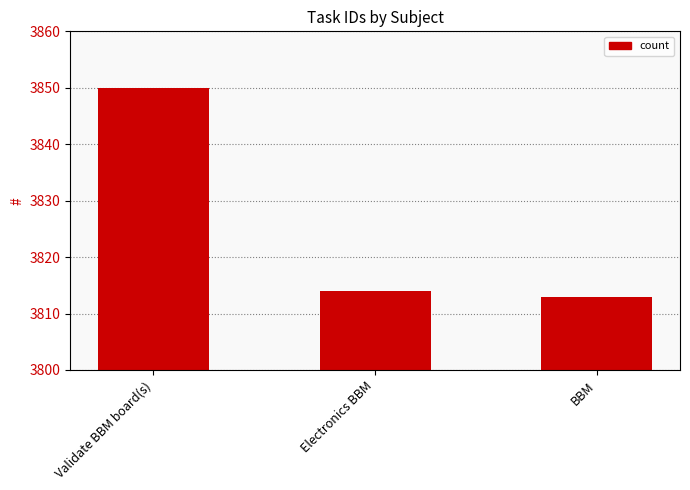

List the labels in order of value, largest first.

Validate BBM board(s), Electronics BBM, BBM